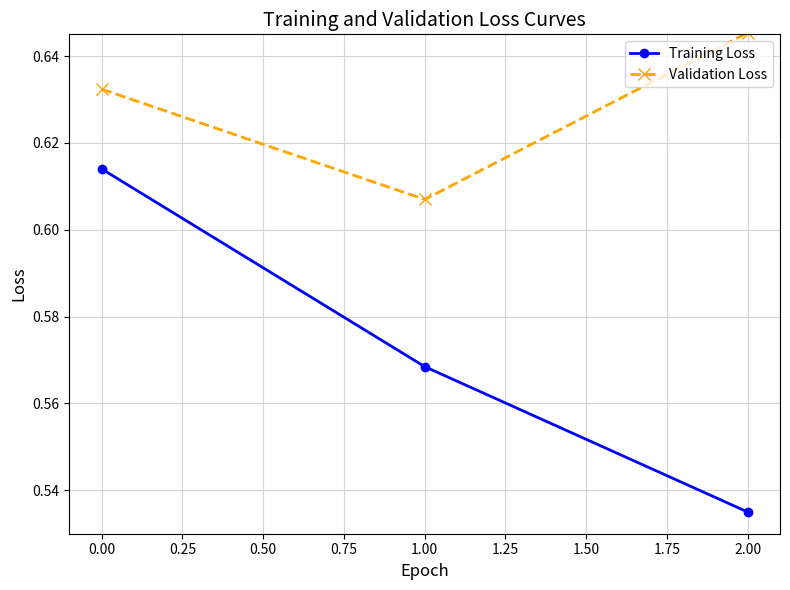

Does the chart have visible grid lines?

Yes